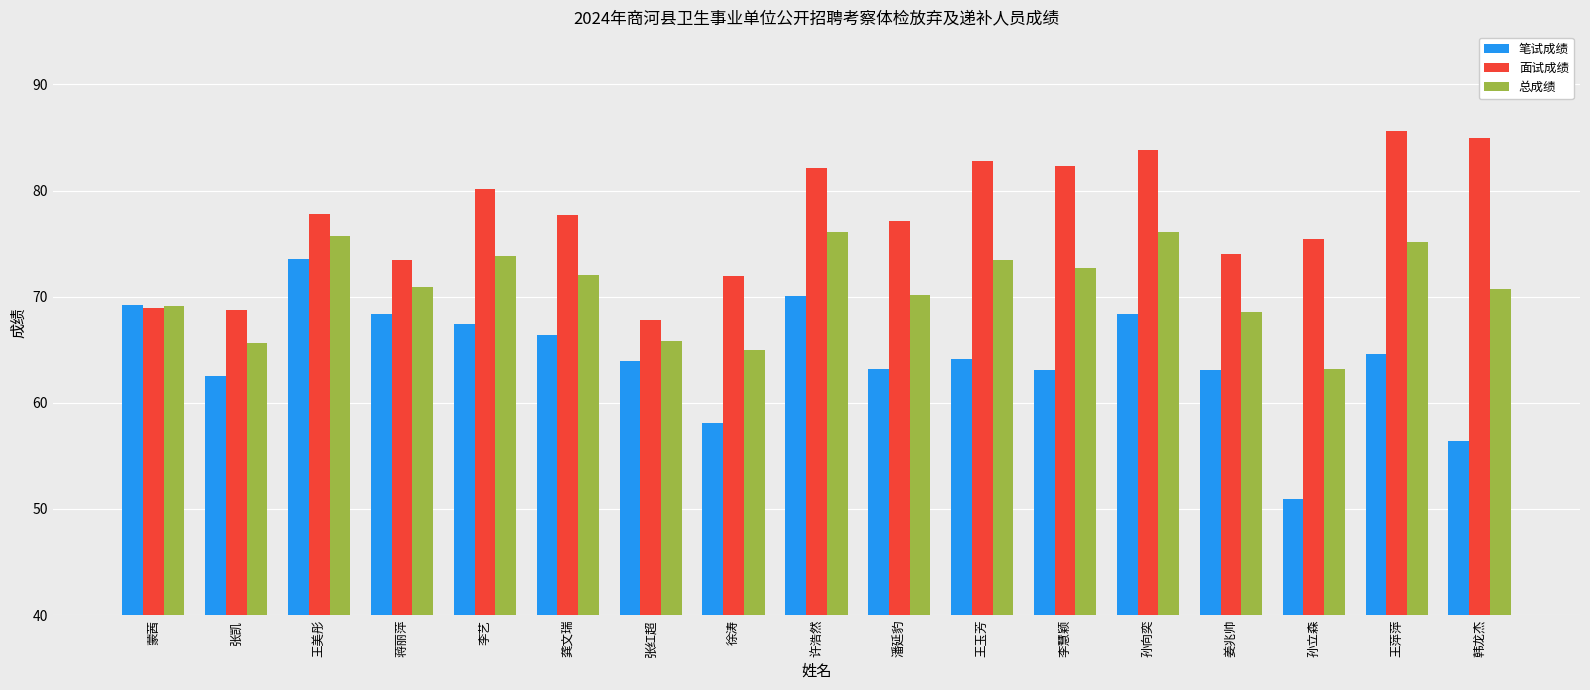

Count the number of categories in the chart.

17